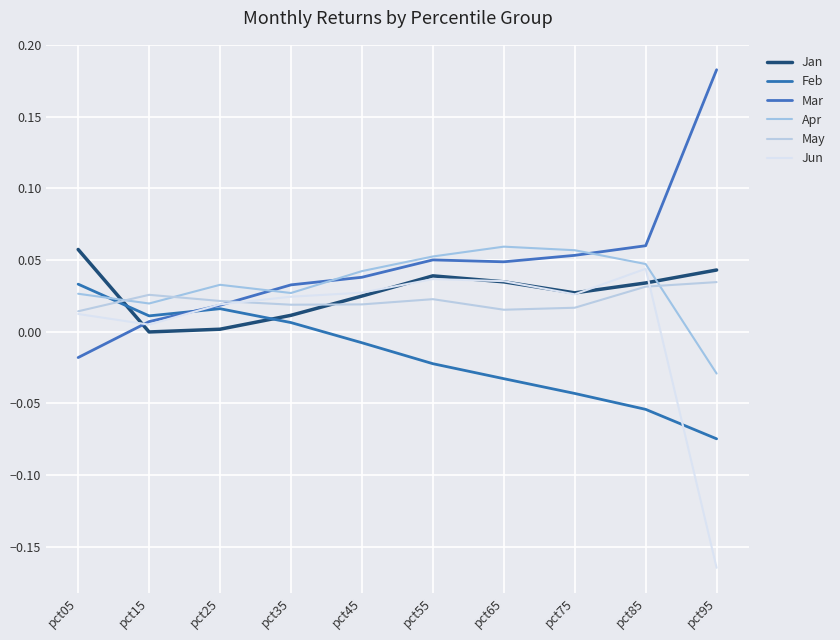

Which series ends up on top after the final intersection of Mar and Jan?

Mar